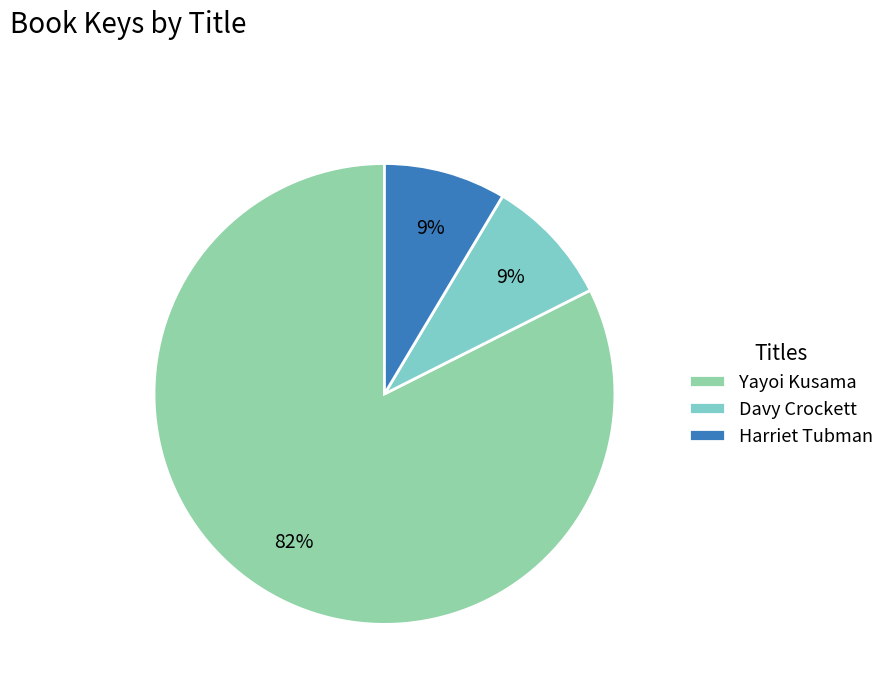

What is the largest slice in the pie chart?

Yayoi Kusama